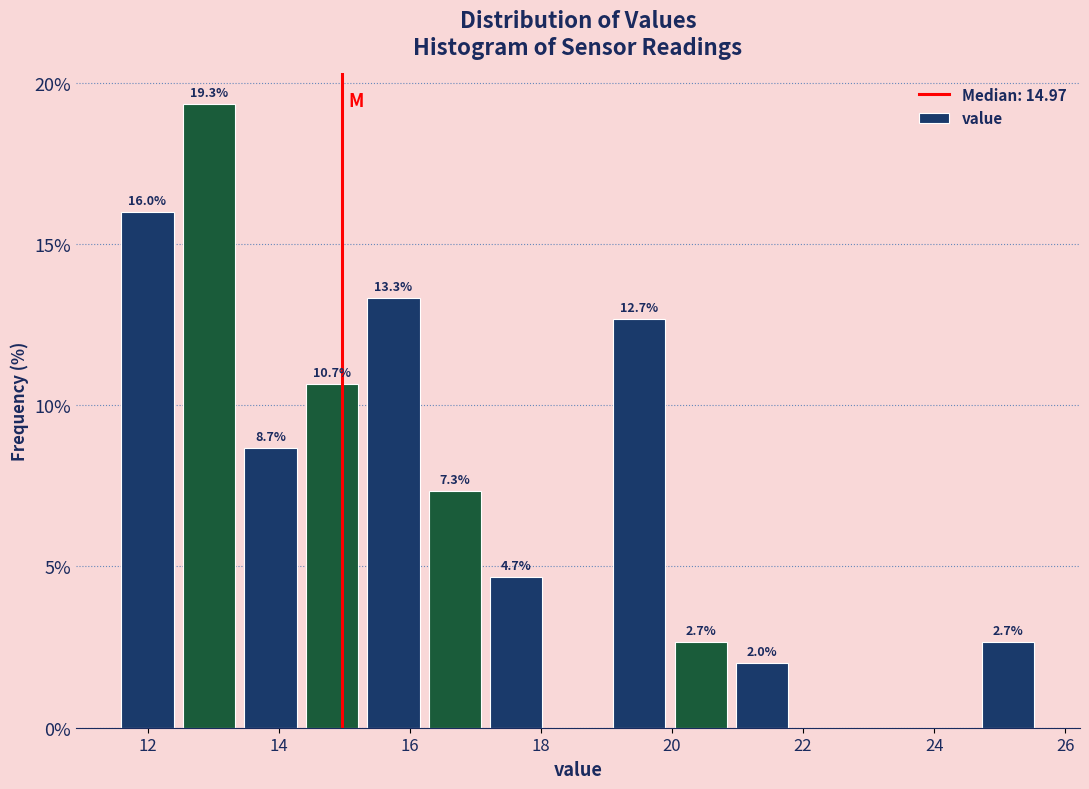

Over which range of the x-axis is the bar tallest?

12.4 to 13.4